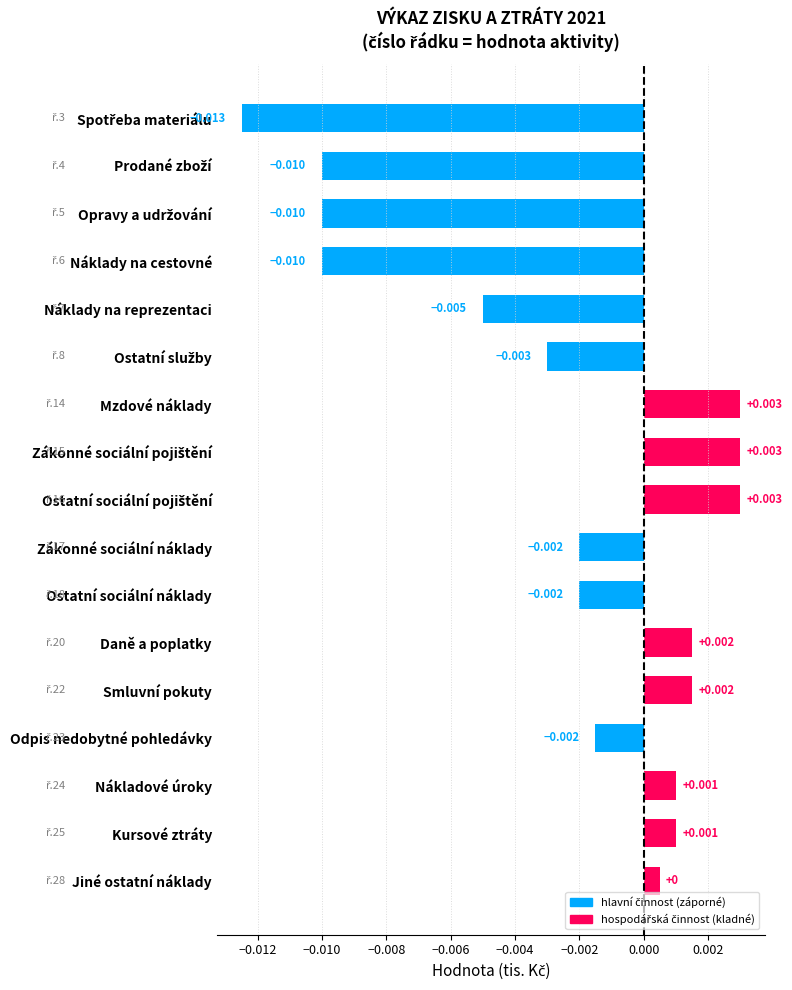

What is the label of the 13th bar from the top?

Smluvní pokuty